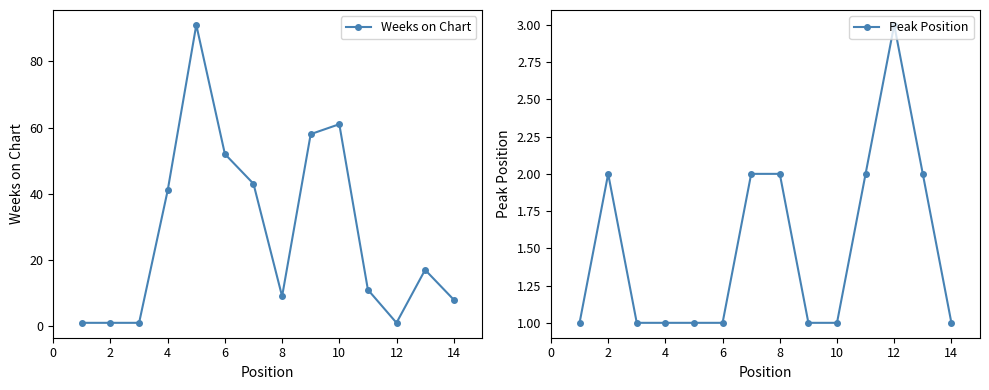

True or false: Weeks on Chart has a value of 97 at 10.

False